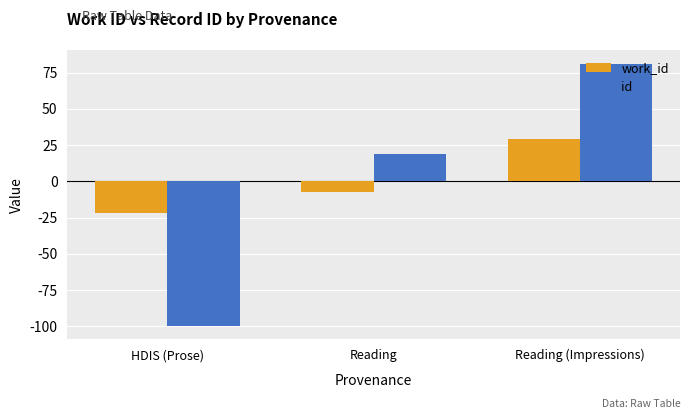

How many data points in id are less than 18?

1